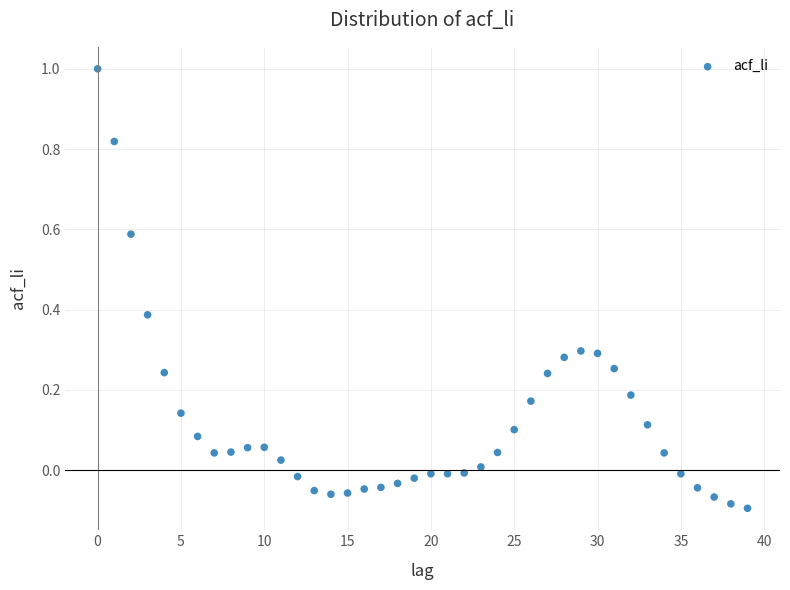

What is the range of Y values (max minus min)?

1.1